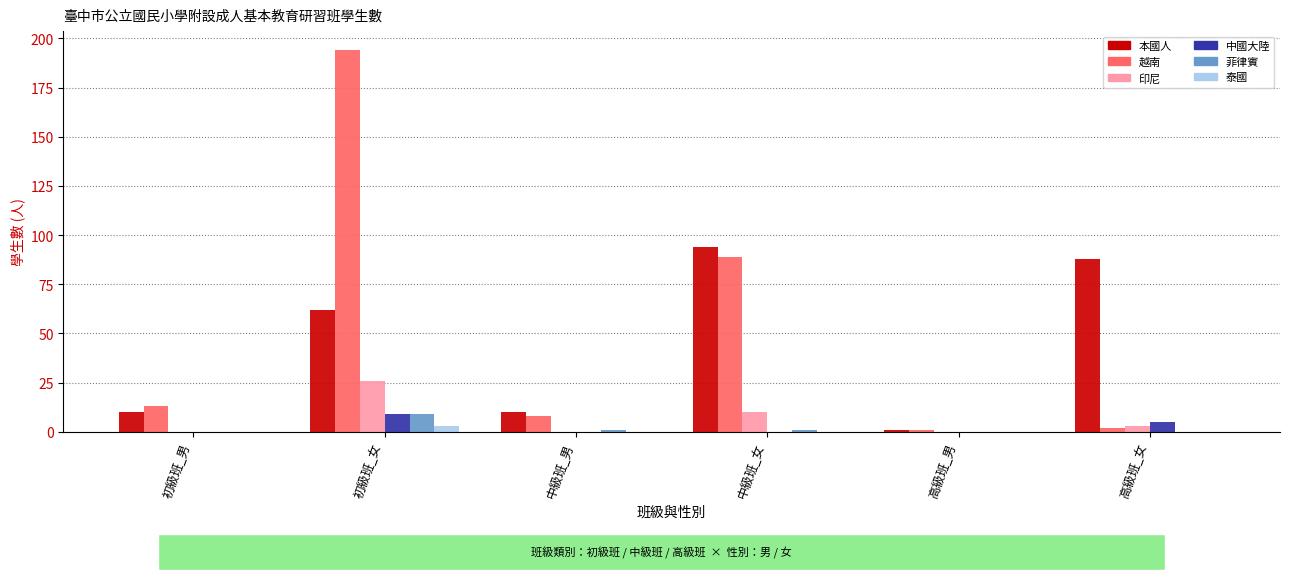

At which category is the sum across all series the highest?

初級班_女